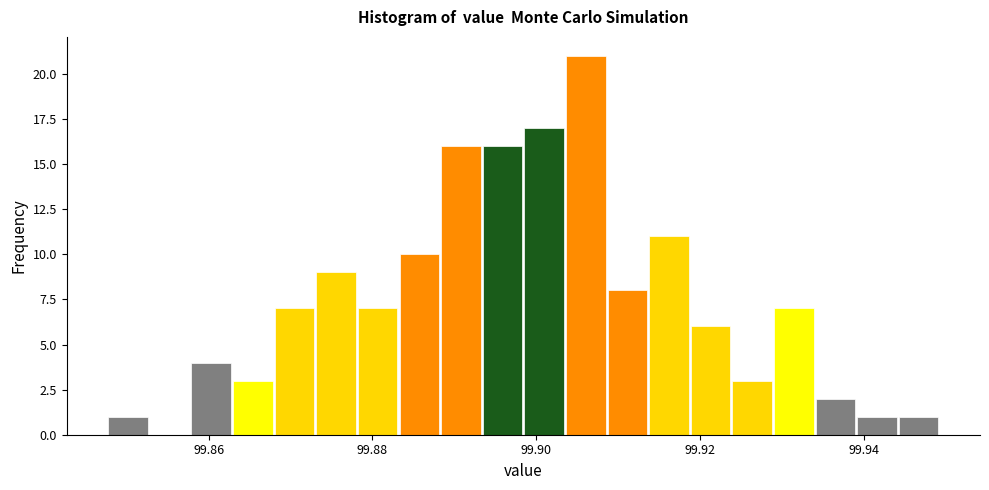

Around what value on the x-axis is the tallest bar? Give the approximate position of its centre, as read against the axis.

99.906